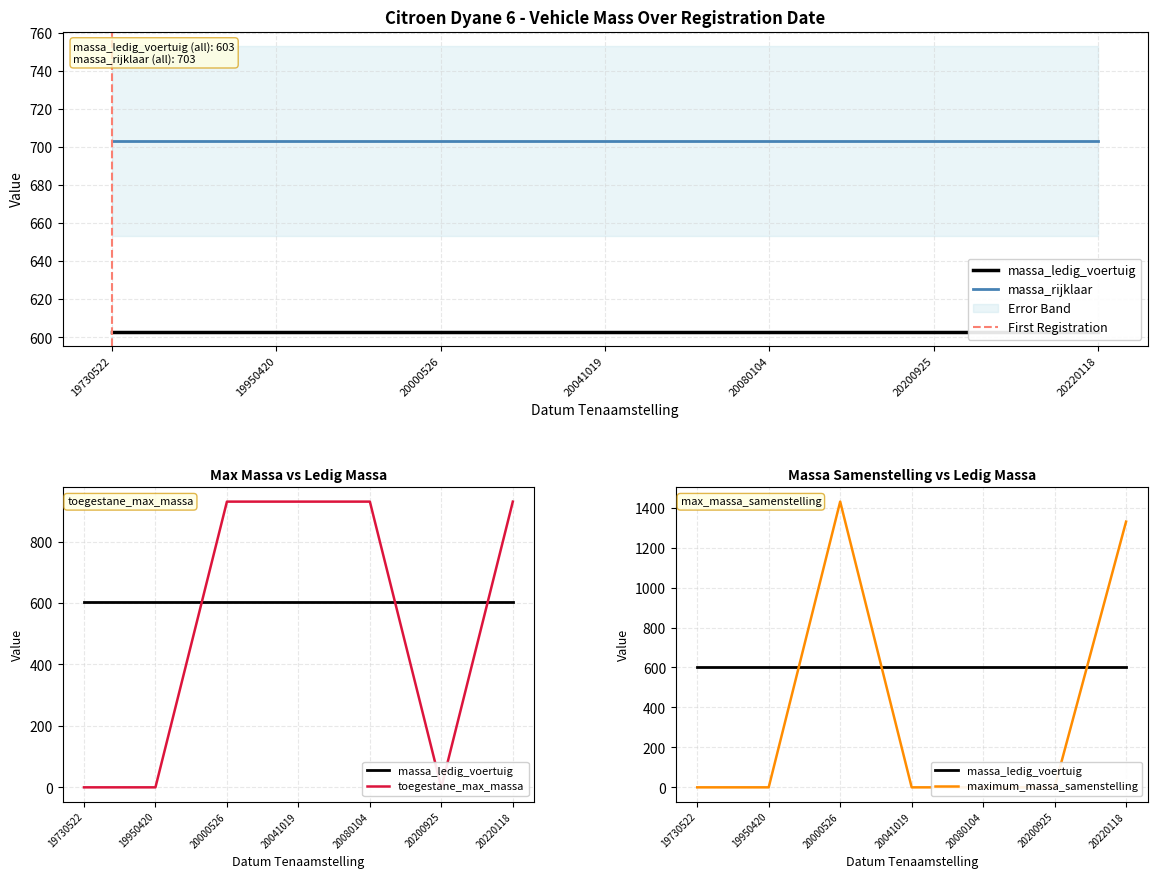

The value of maximum_massa_samenstelling at 97AS78 is -625. True or false?

False